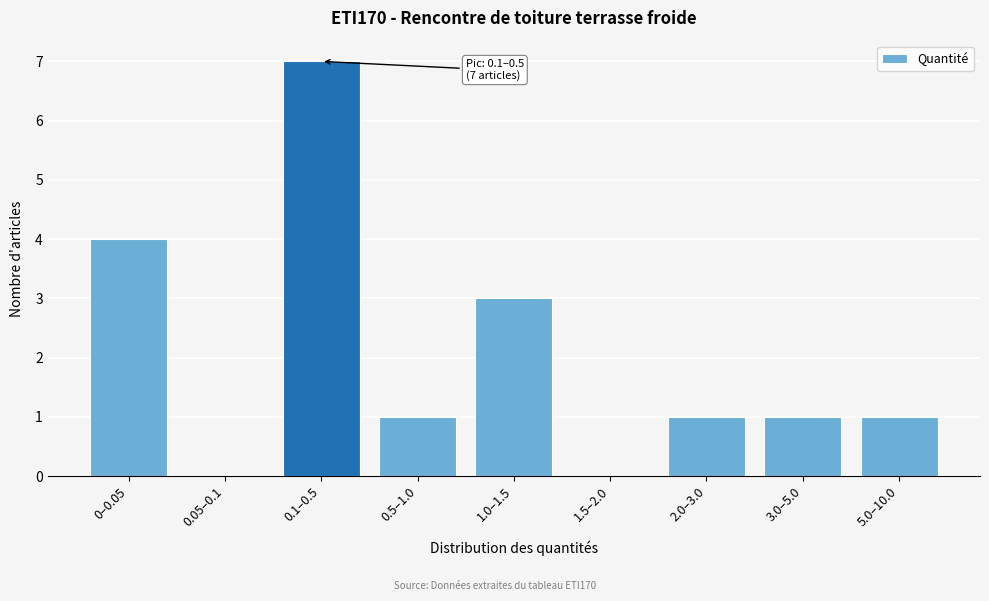

Reading left to right, extract all data points from this chart.

0–0.05=4	0.05–0.1=0	0.1–0.5=7	0.5–1.0=1	1.0–1.5=3	1.5–2.0=0	2.0–3.0=1	3.0–5.0=1	5.0–10.0=1